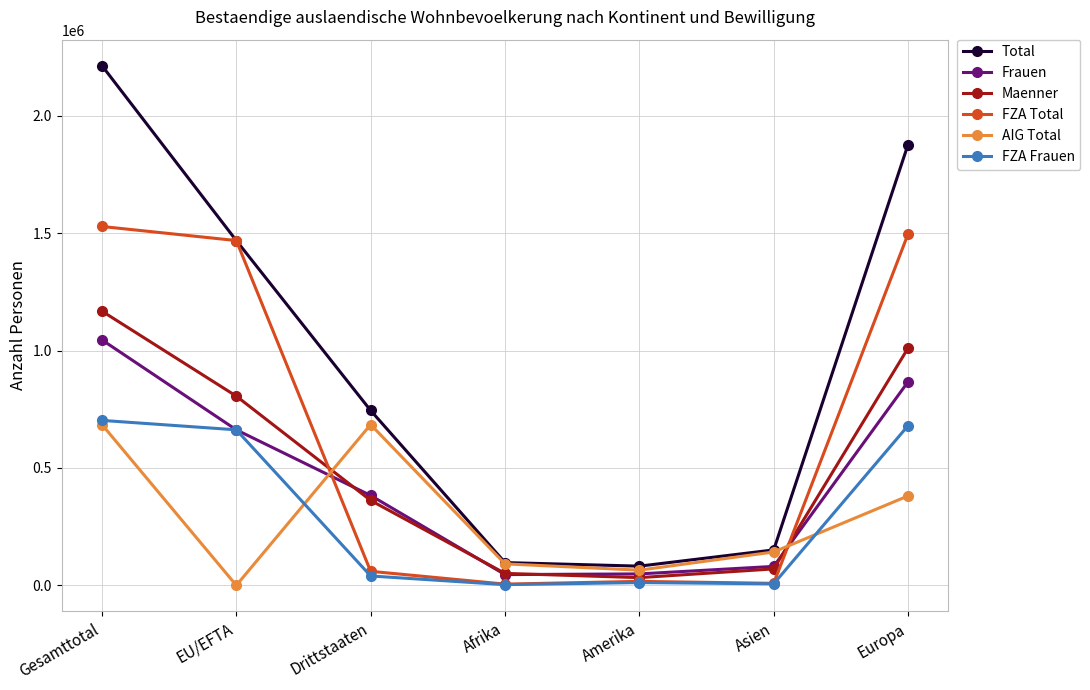

Between EU/EFTA and Europa, which series saw the biggest shift?

Total